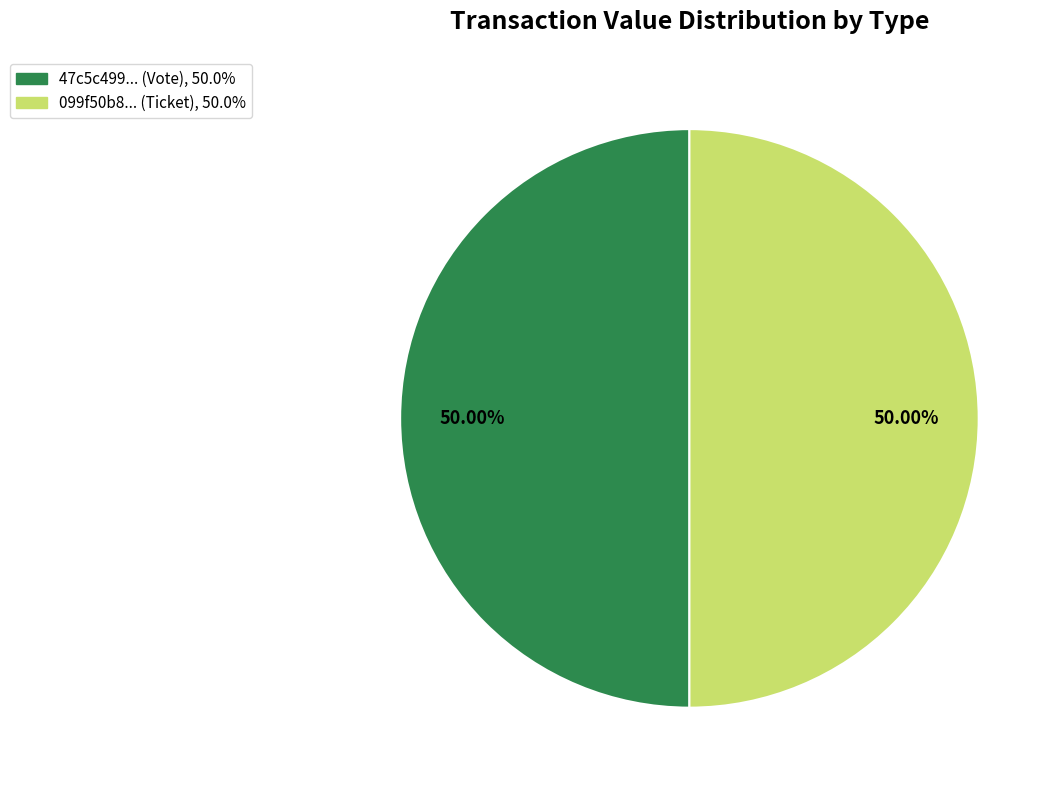

Which slice is the largest?

Vote (io_index=1)